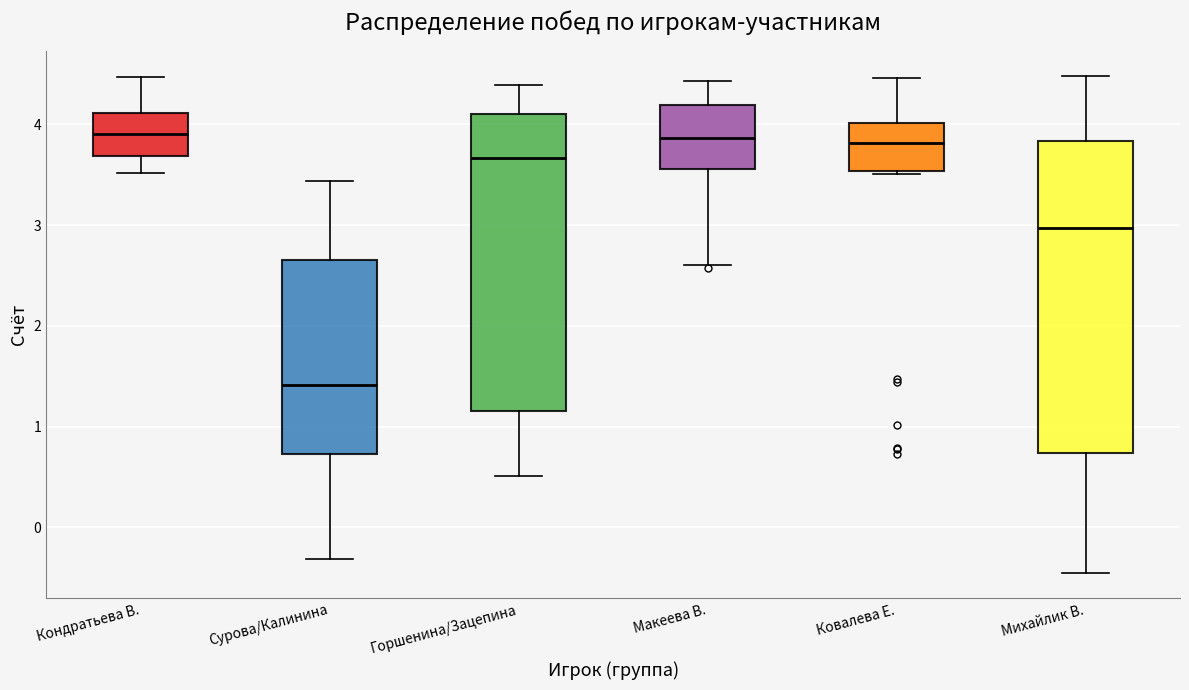

Reading left to right, read every box against the y-axis: the position of its median line, the range the box covers, and the ends of its whiskers. The values are not printed on the chart, so give them approximately, as read against the axis.

Кондратьева В.: median 3.9, box 3.7 to 4.1, whiskers 3.5 to 4.5
Сурова/Калинина: median 1.4, box 0.7 to 2.7, whiskers -0.3 to 3.4
Горшенина/Зацепина: median 3.7, box 1.2 to 4.1, whiskers 0.5 to 4.4
Макеева В.: median 3.9, box 3.6 to 4.2, whiskers 2.6 to 4.4
Ковалева Е.: median 3.8, box 3.5 to 4.0, whiskers 3.5 (just below the box's lower edge) to 4.5
Михайлик В.: median 3.0, box 0.7 to 3.8, whiskers -0.5 to 4.5